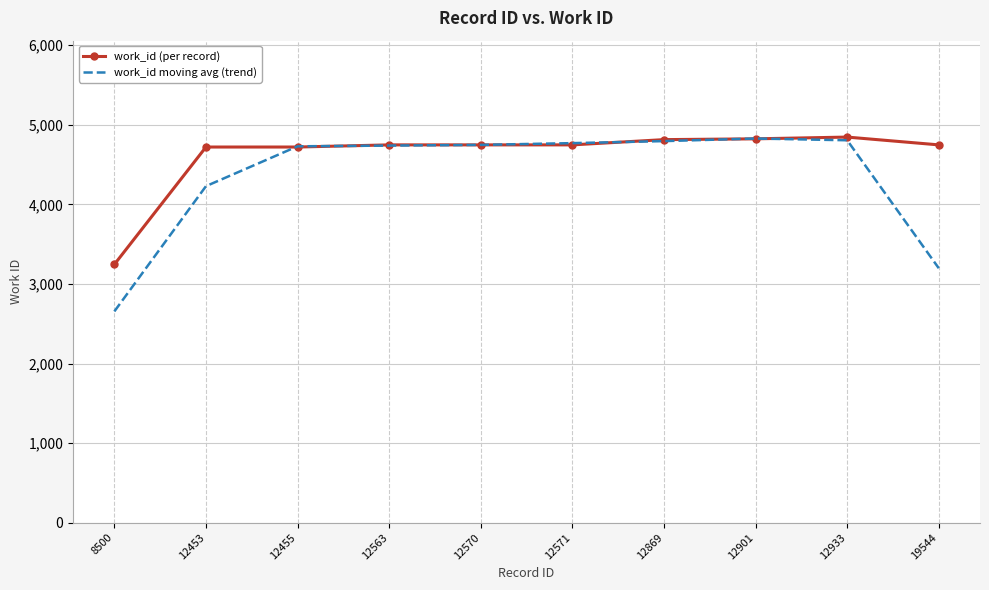

Rank the series by their average value, from highest to lowest.

work_id (per record), work_id moving avg (trend)